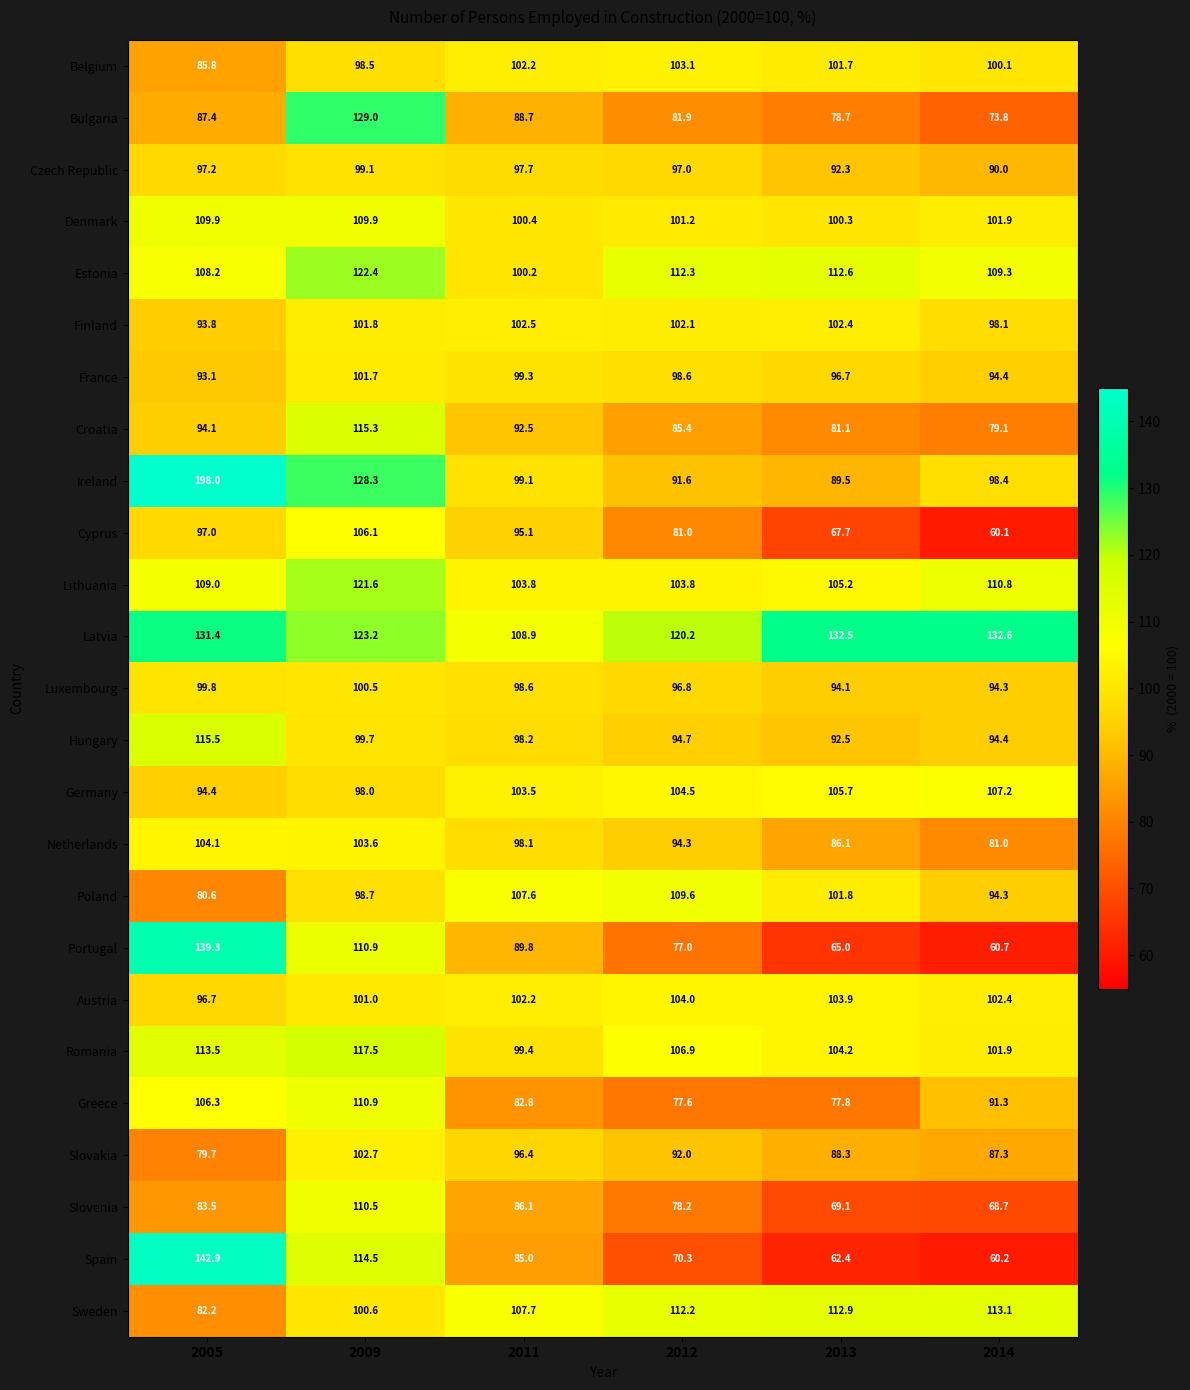

Read the Ireland value at 2012.

91.6